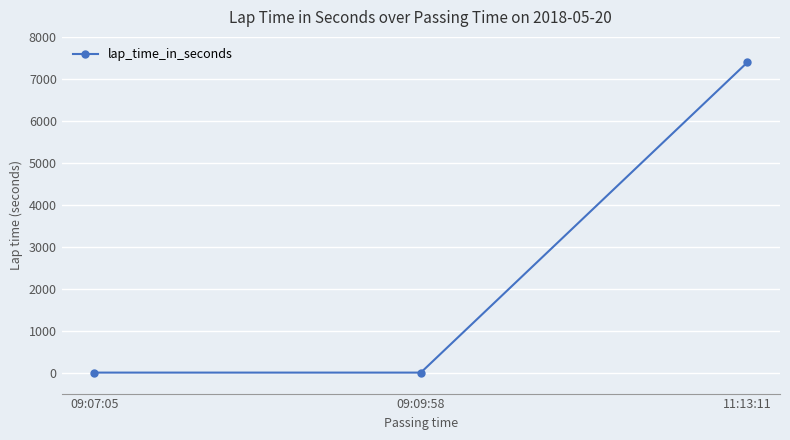

What is the maximum value shown in the chart?

7392.8